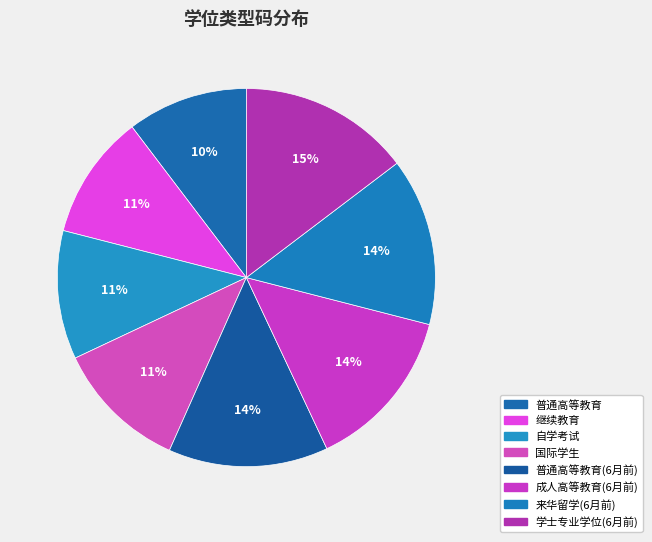

How many segments does this pie chart have?

8